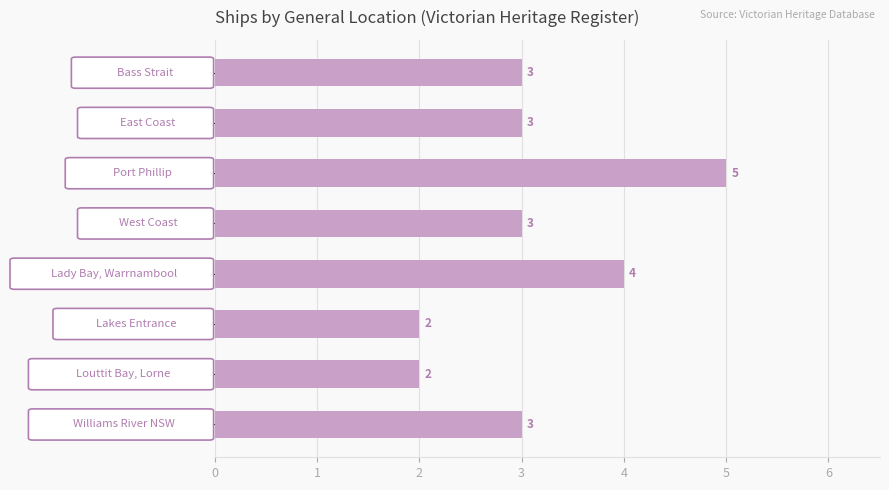

Reading top to bottom, transcribe all the data shown in this chart.

3	3	5	3	4	2	2	3